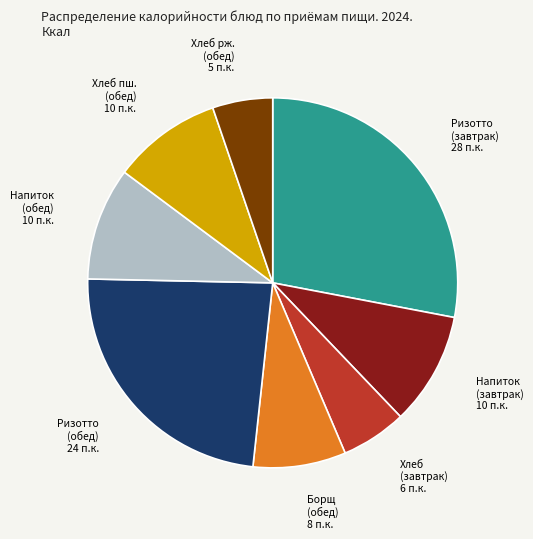

How many segments does this pie chart have?

8